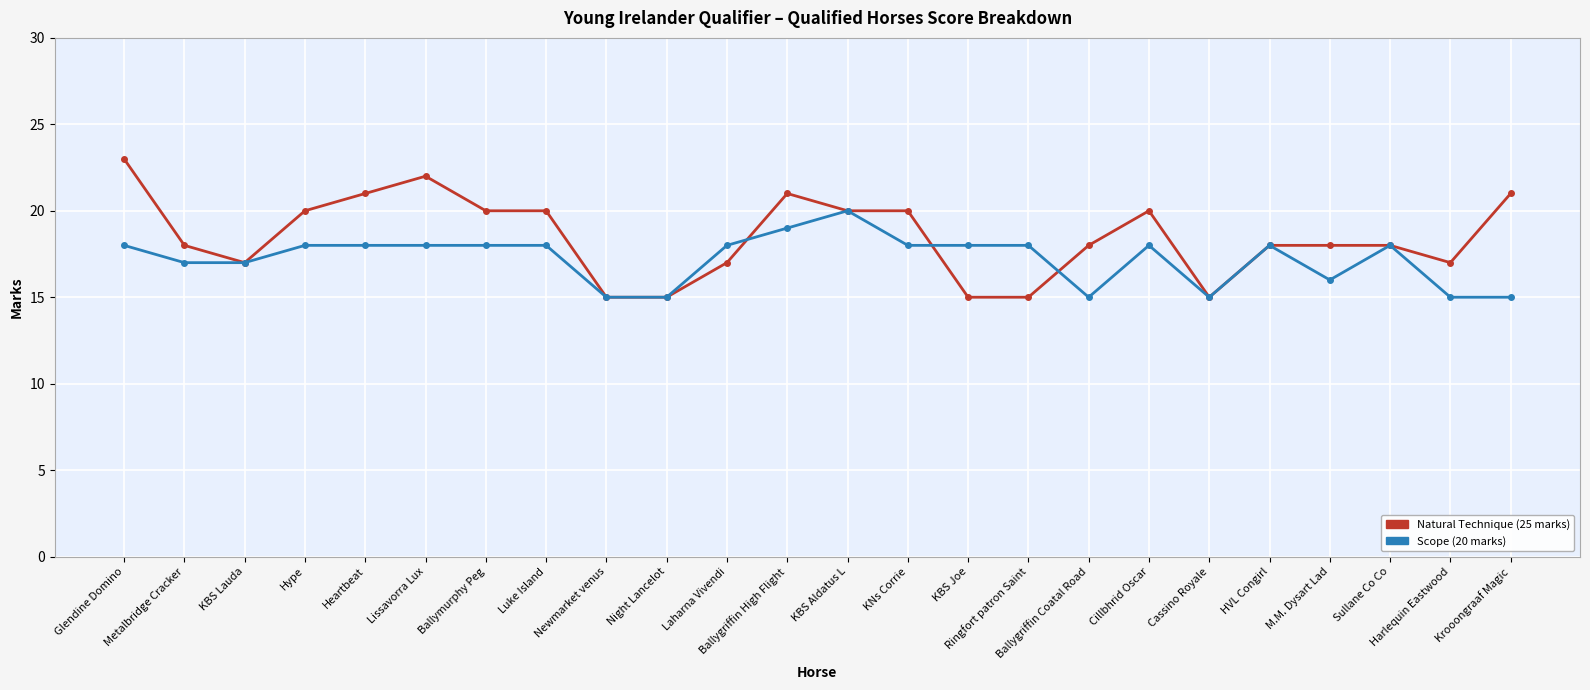

True or false: Natural Technique (25 marks) has more than 1 points higher than both neighbors.

True